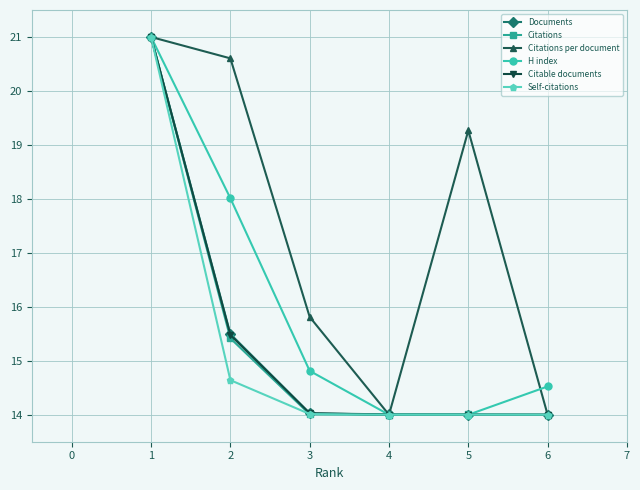

What is the lowest value of the Citable documents series?

14.0